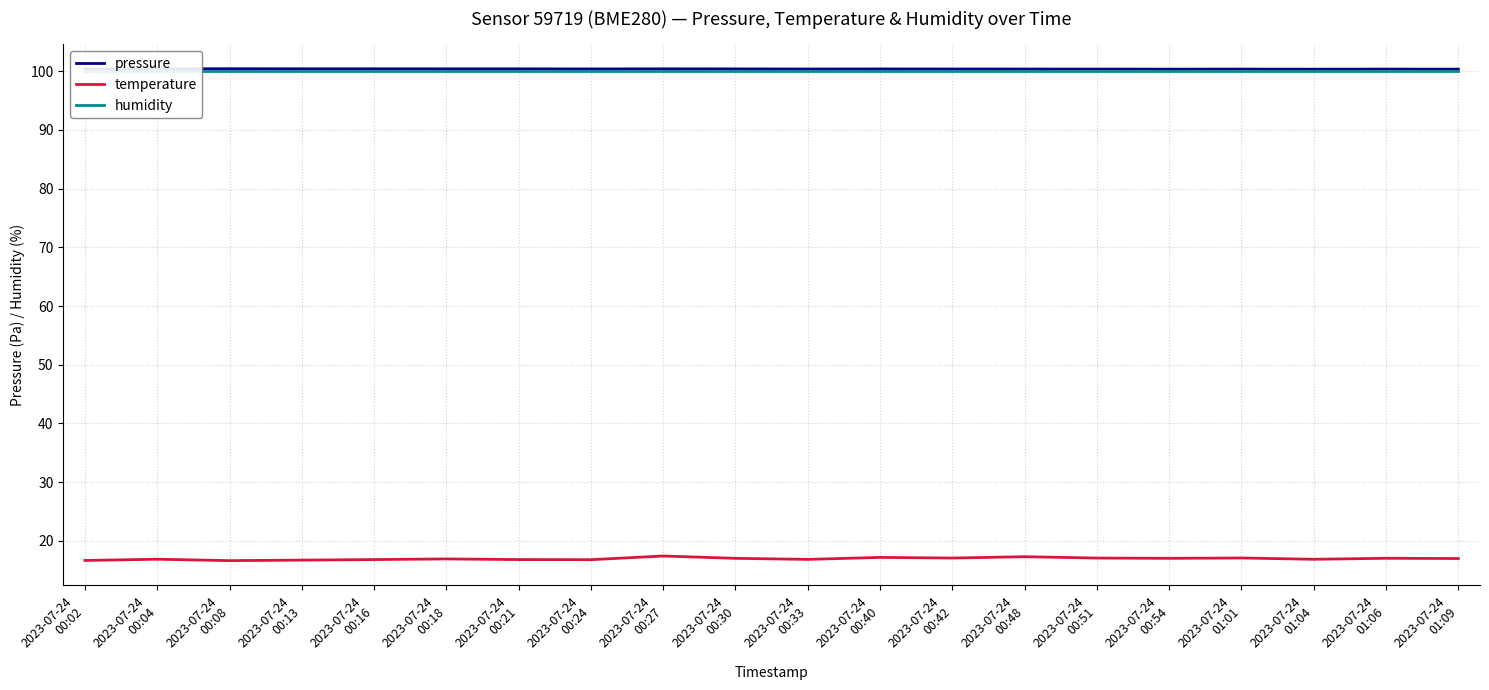

What is the difference between the highest and lowest values at 2023-07-24
00:42?

83.3